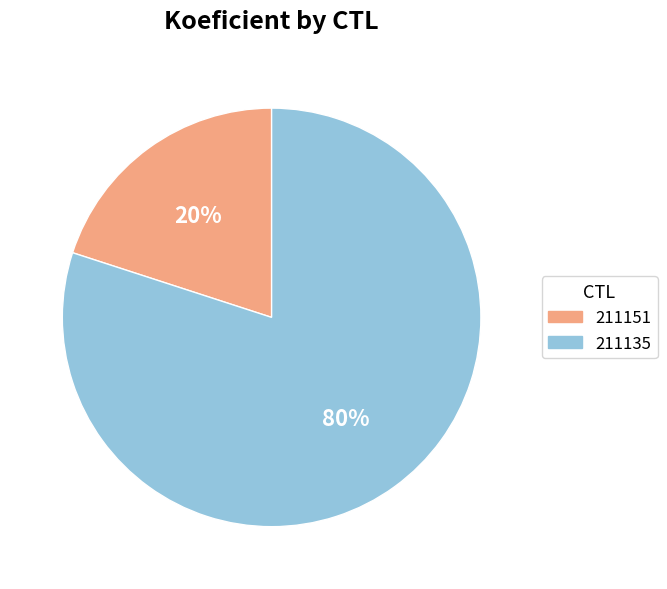

How many segments does this pie chart have?

2